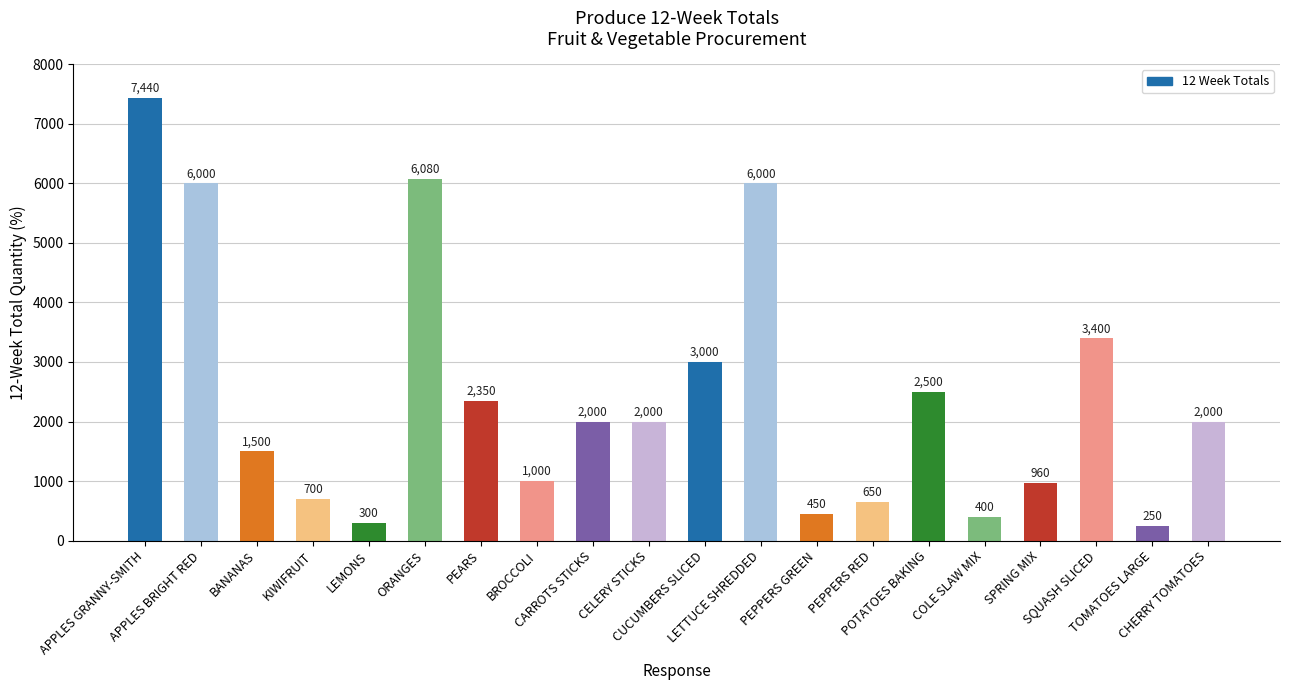

True or false: the data shows 300 at LEMONS.

True